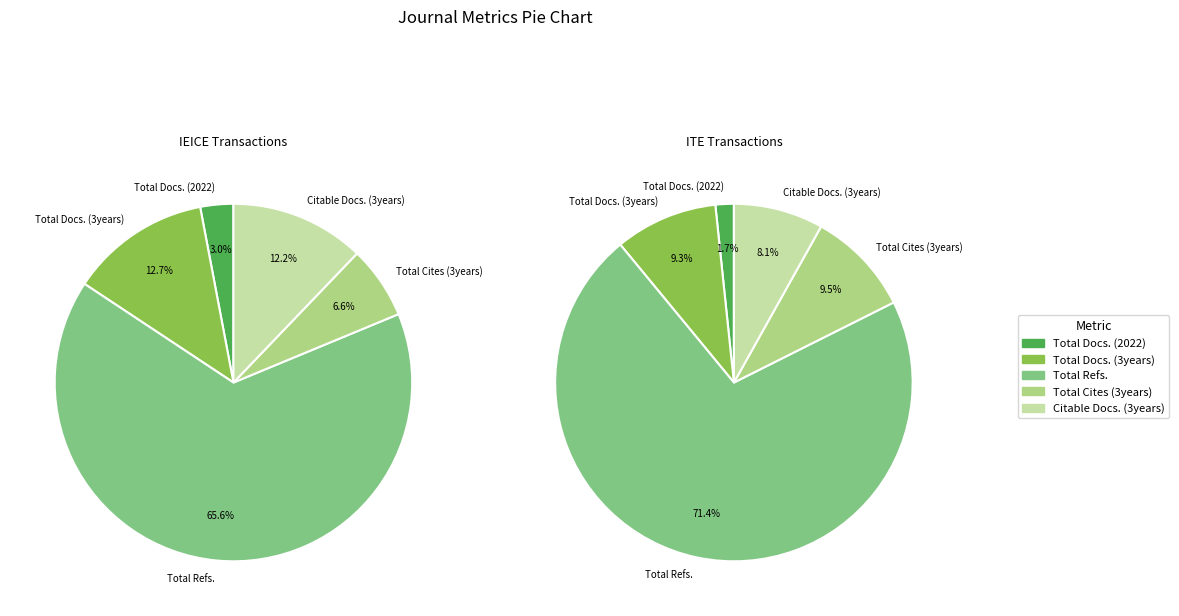

Is the sum of IEICE Transactions and ITE Transactions greater than half?

Yes